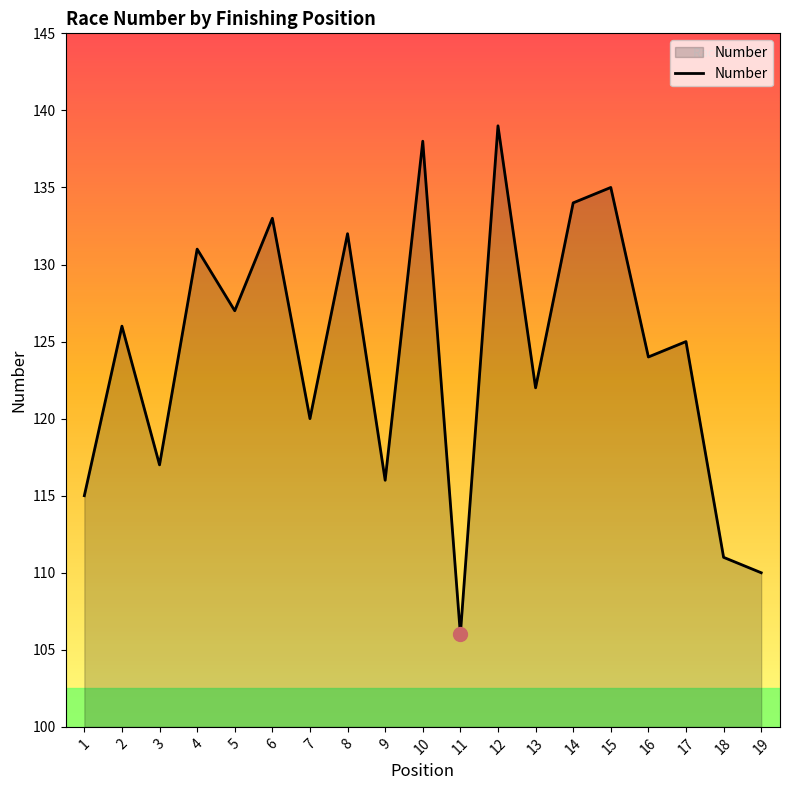

List the labels in order of value, smallest first.

11, 19, 18, 1, 9, 3, 7, 13, 16, 17, 2, 5, 4, 8, 6, 14, 15, 10, 12